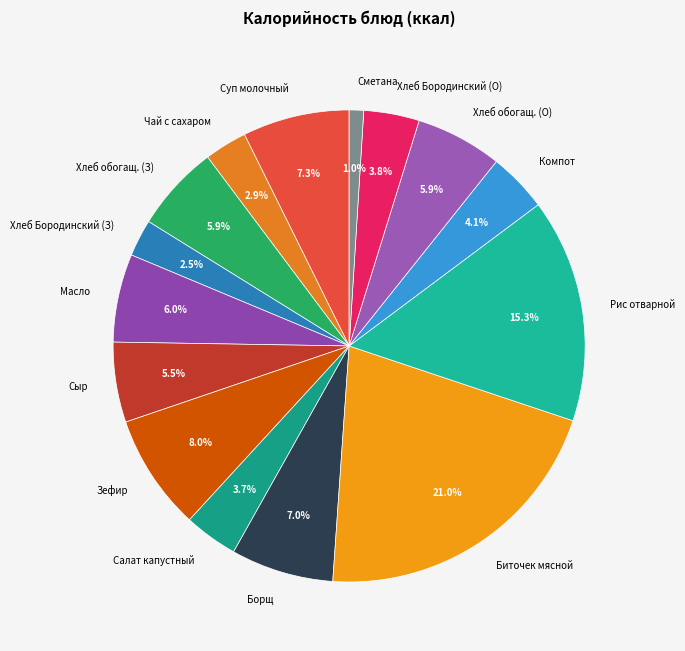

What is the smallest slice in the pie chart?

Сметана